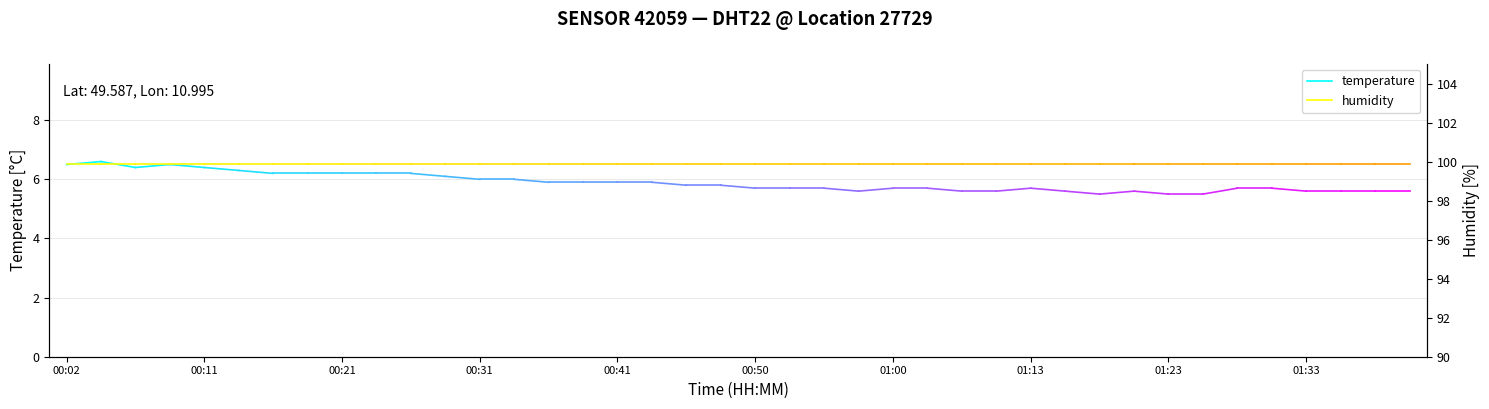

What is the sum of the humidity values at 00:11 and 00:02?

199.8